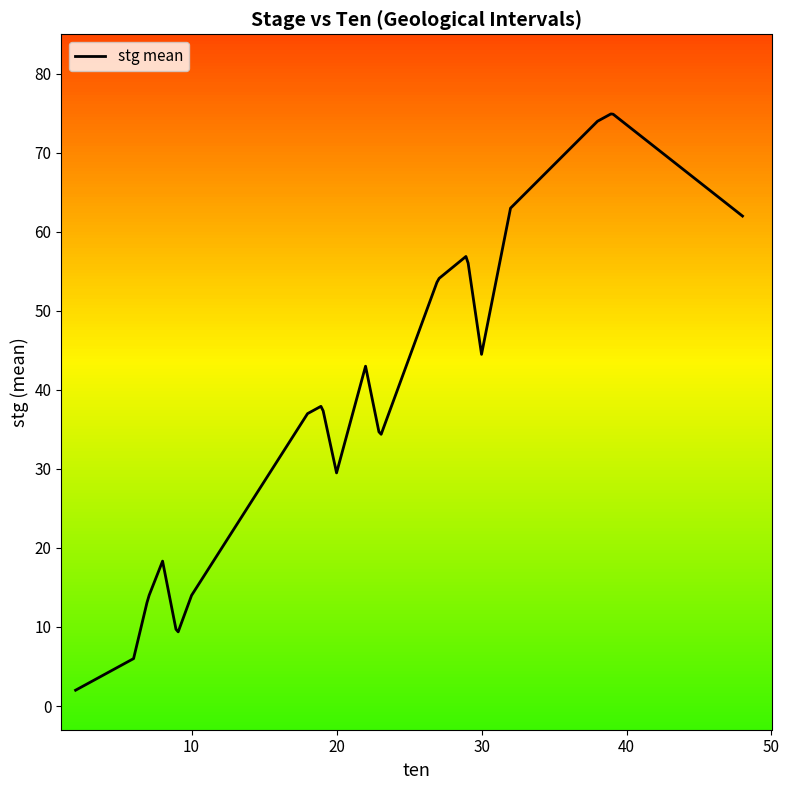

What is the maximum value shown in the chart?

74.9